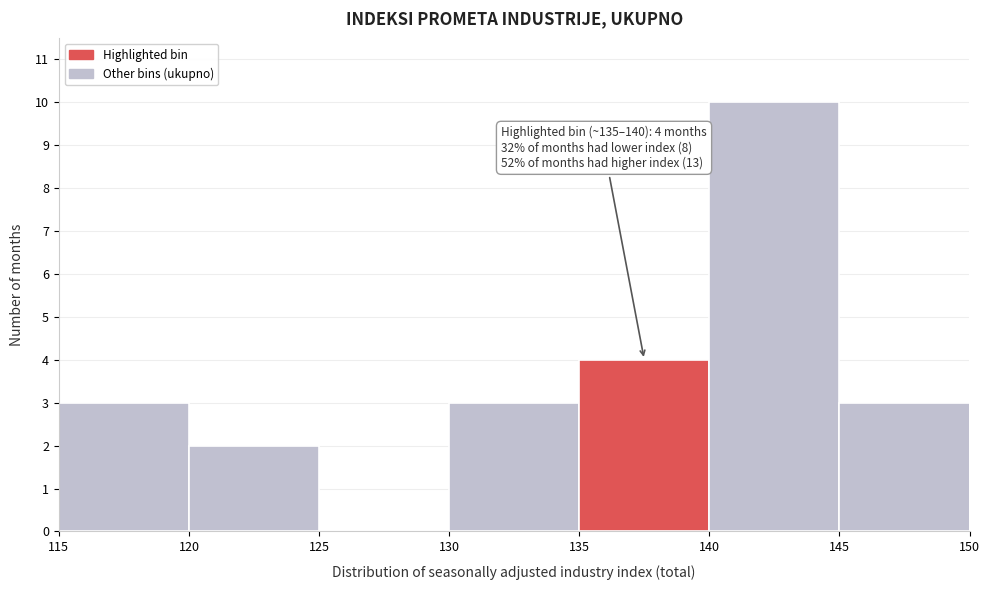

Which range on the x-axis has the tallest bar?

140 to 145